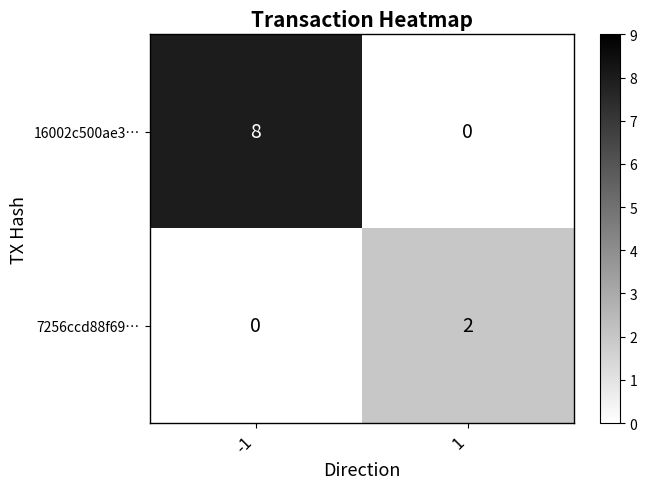

At which category is the sum across all series the highest?

-1